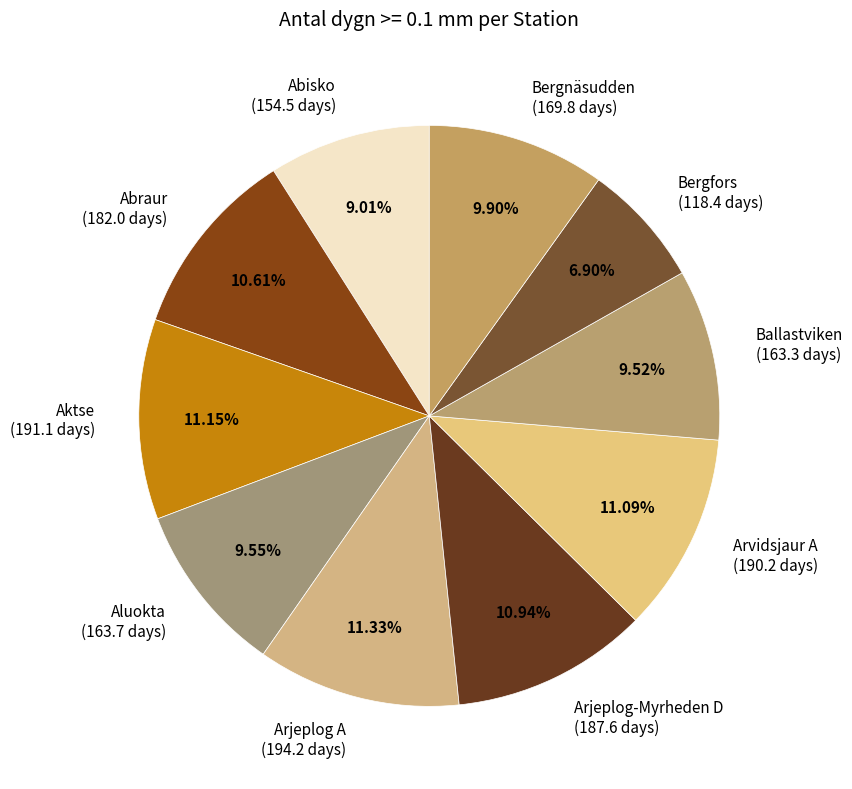

Is Bergnäsudden the majority of the pie?

No